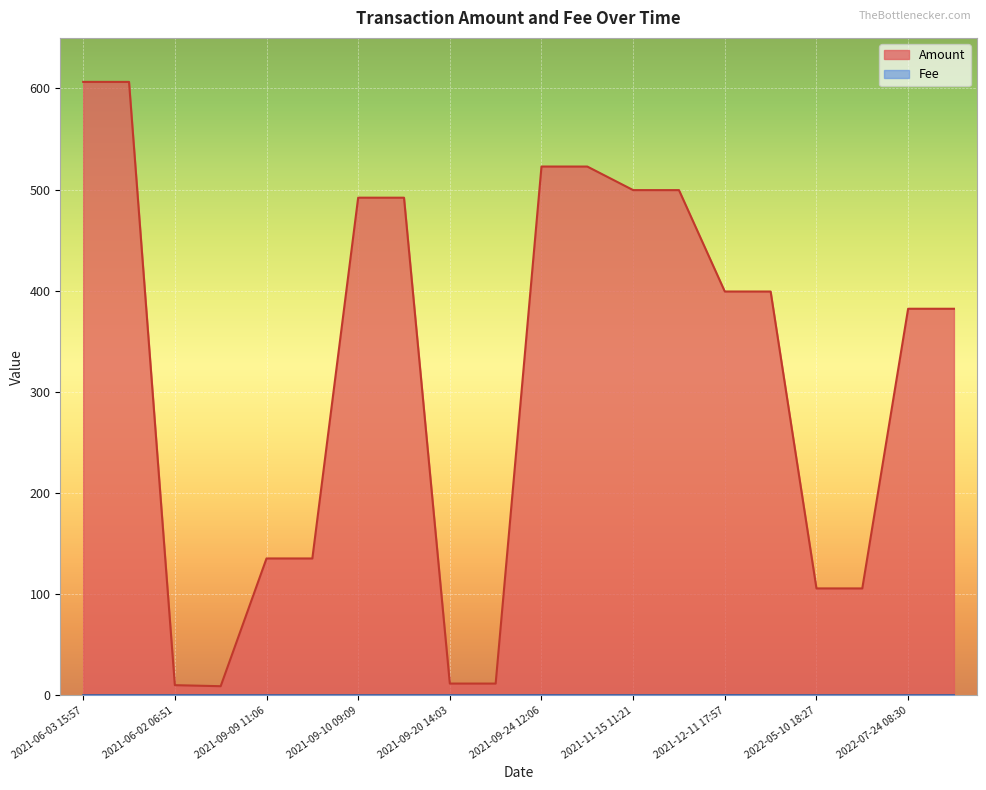

At which category does Amount reach its first local valley?

2021-06-02 08:03